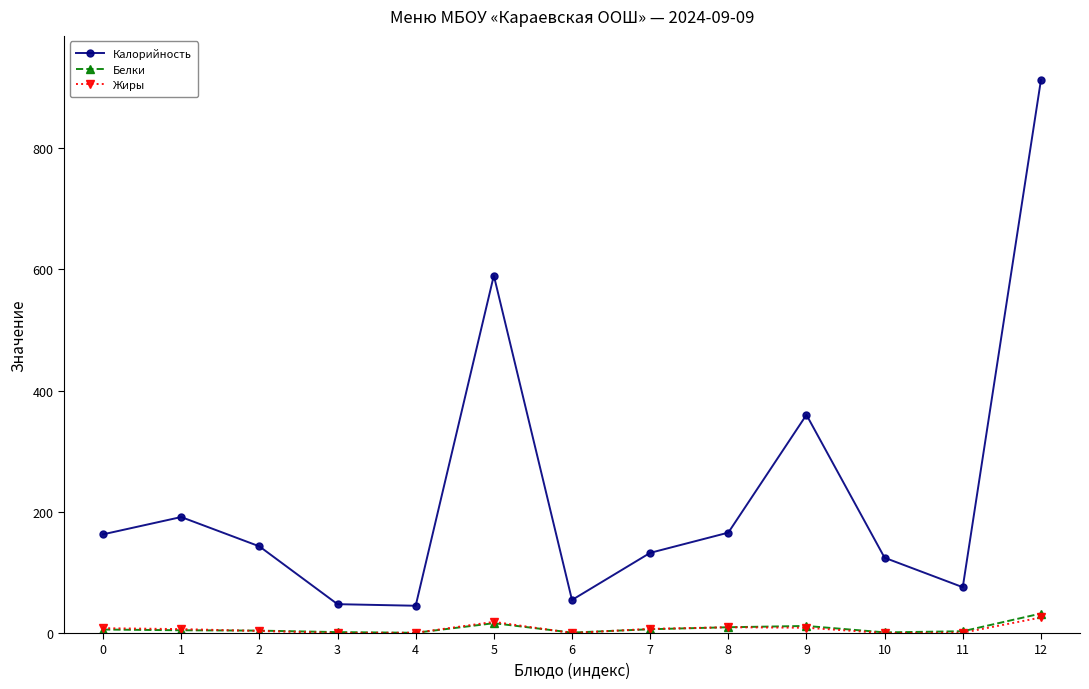

Is this an area chart (filled region under the line)?

No